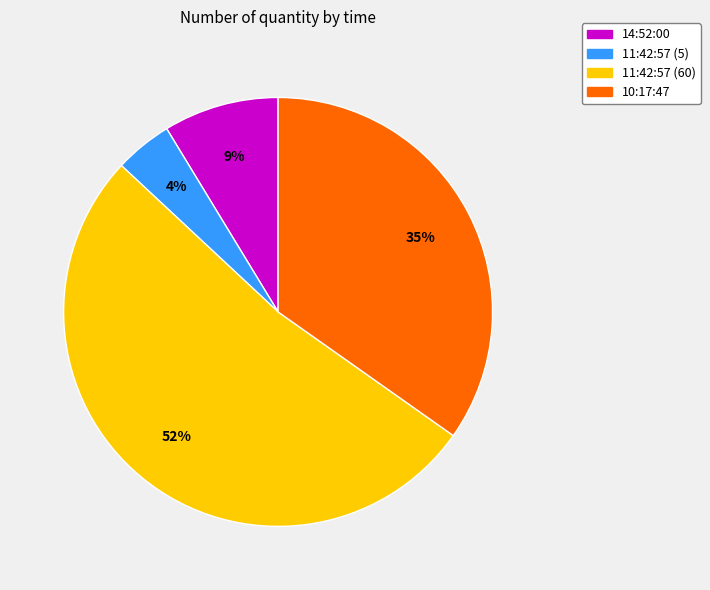

Rank the categories by value from highest to lowest.

11:42:57 (60), 10:17:47, 14:52:00, 11:42:57 (5)